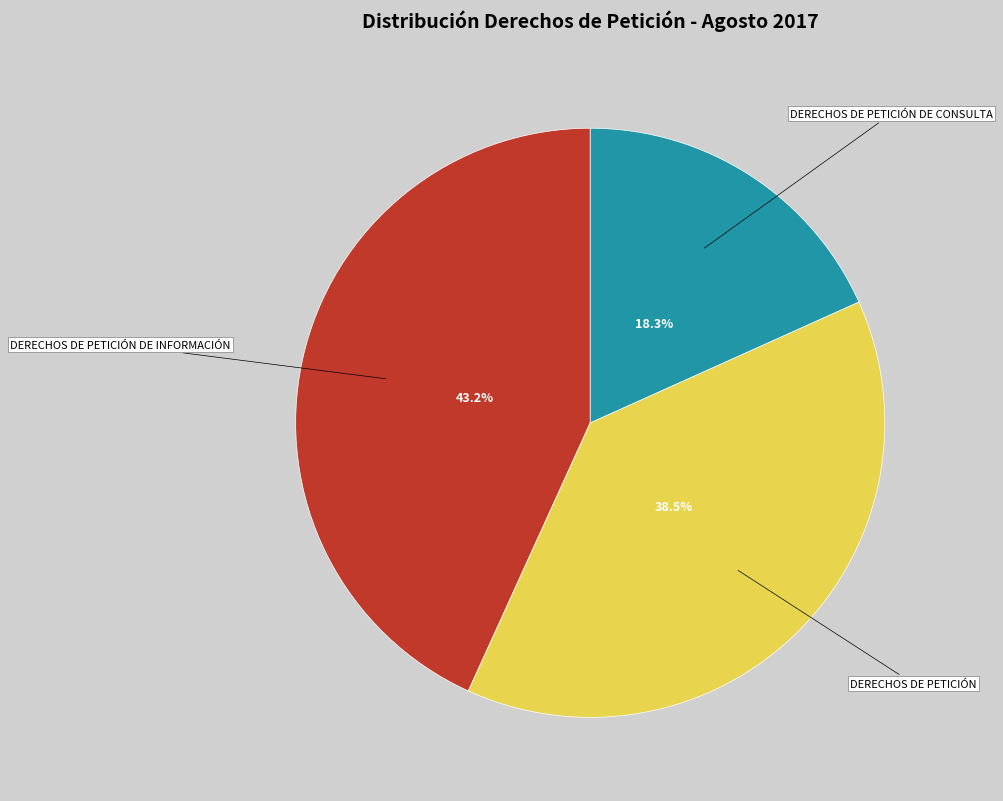

Is there a majority slice in this chart?

No